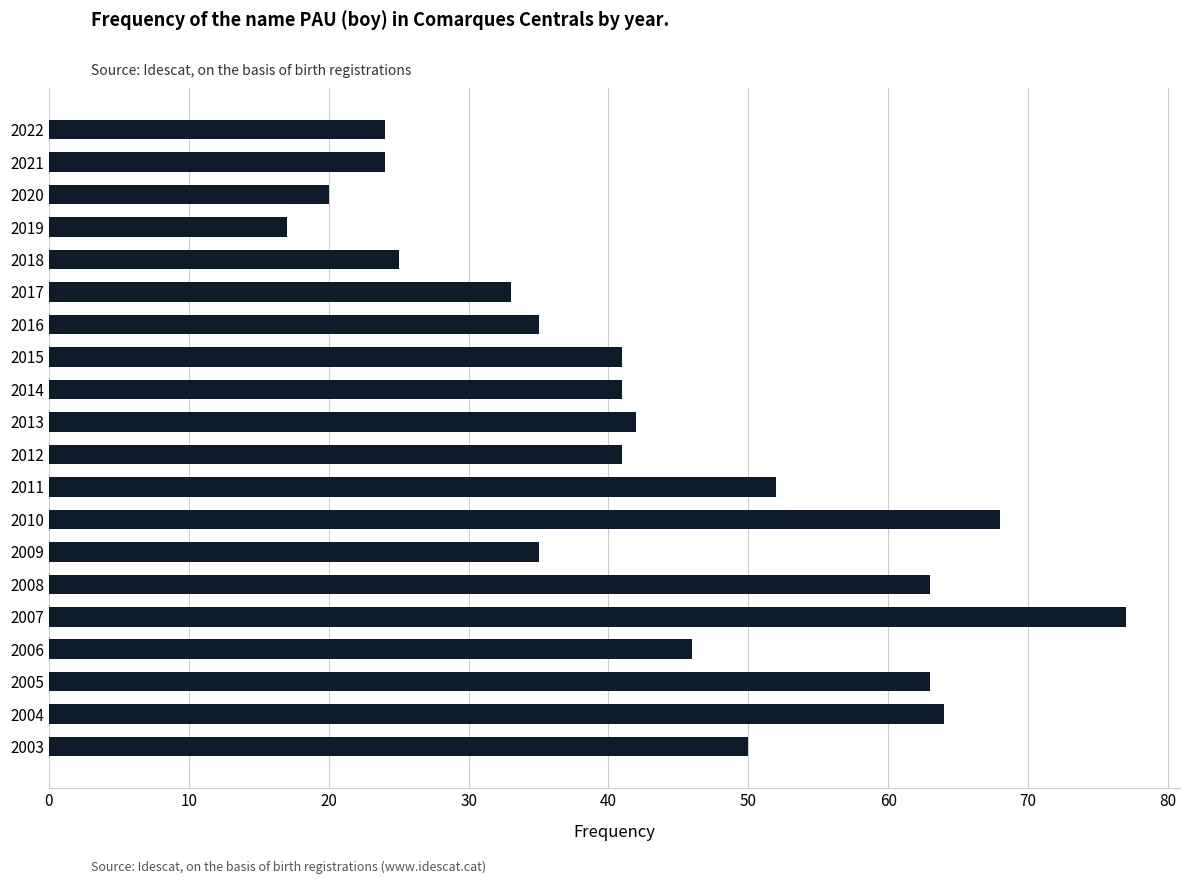

Reading top to bottom, transcribe all the data shown in this chart.

24	24	20	17	25	33	35	41	41	42	41	52	68	35	63	77	46	63	64	50